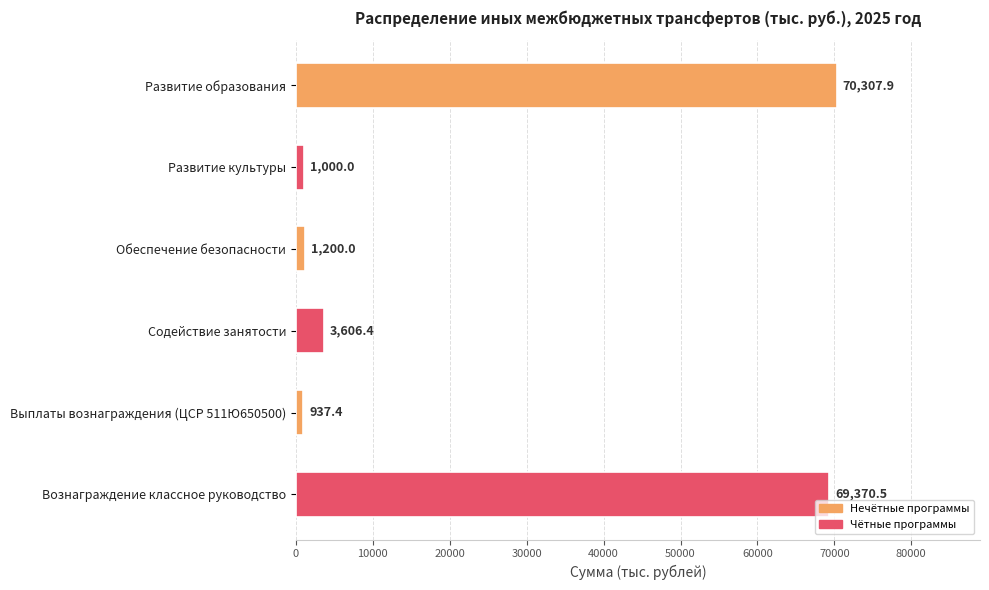

Between Развитие культуры and Обеспечение безопасности, which is larger?

Обеспечение безопасности